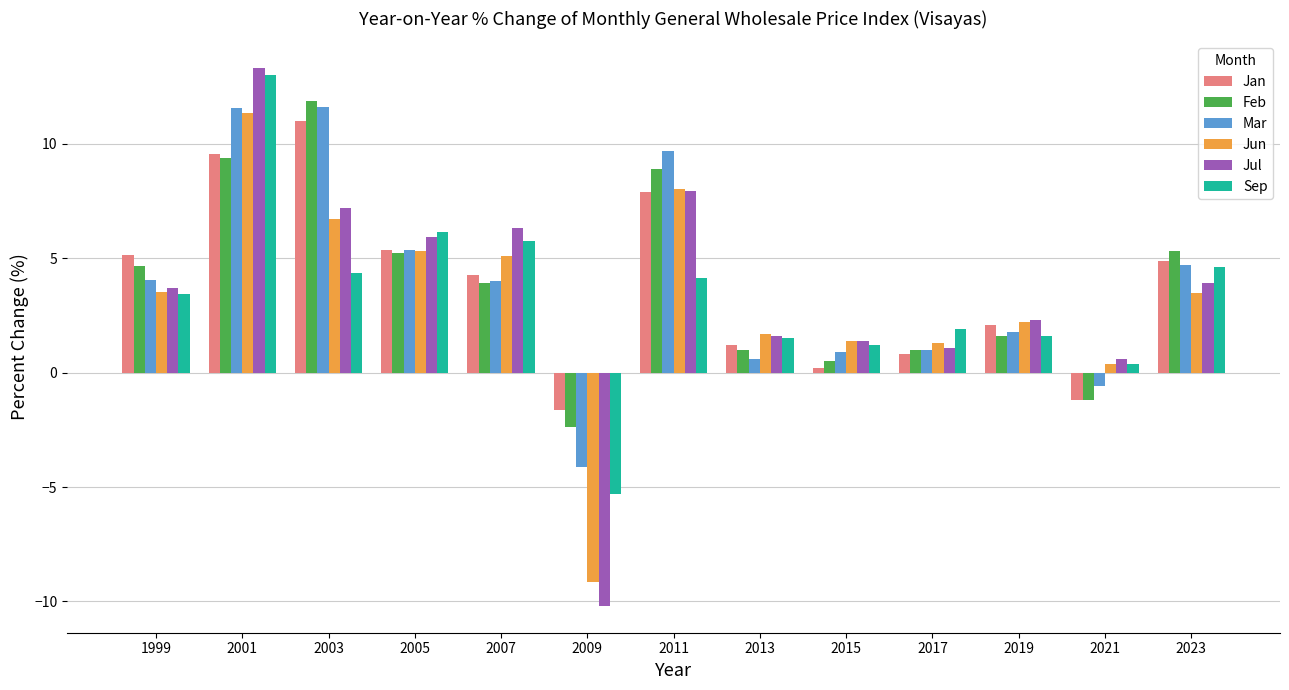

What is the approximate value of Sep at 2011?

4.2